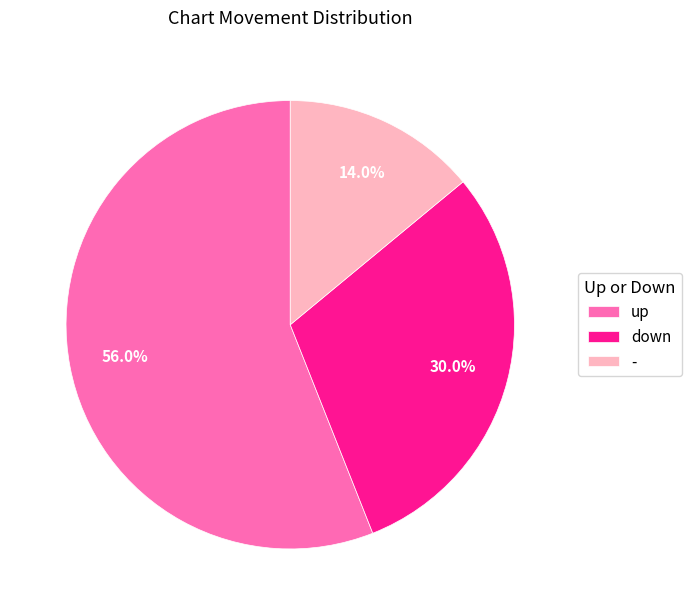

Is there any slice that represents more than half of the pie?

Yes